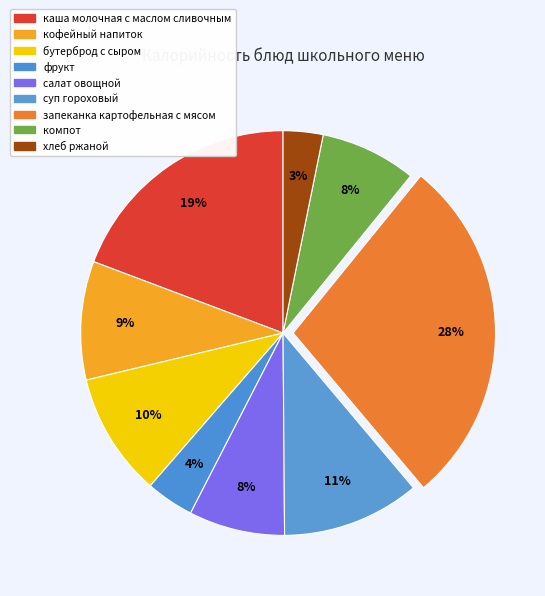

Rank the categories by value from lowest to highest.

хлеб ржаной, фрукт, салат овощной, компот, кофейный напиток, бутерброд с сыром, суп гороховый, каша молочная с маслом сливочным, запеканка картофельная с мясом